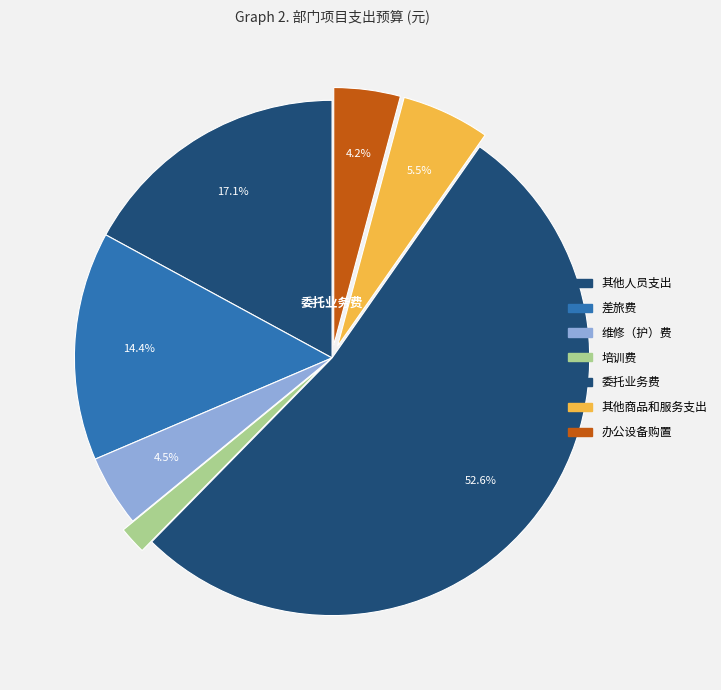

Does any single category account for the majority?

Yes